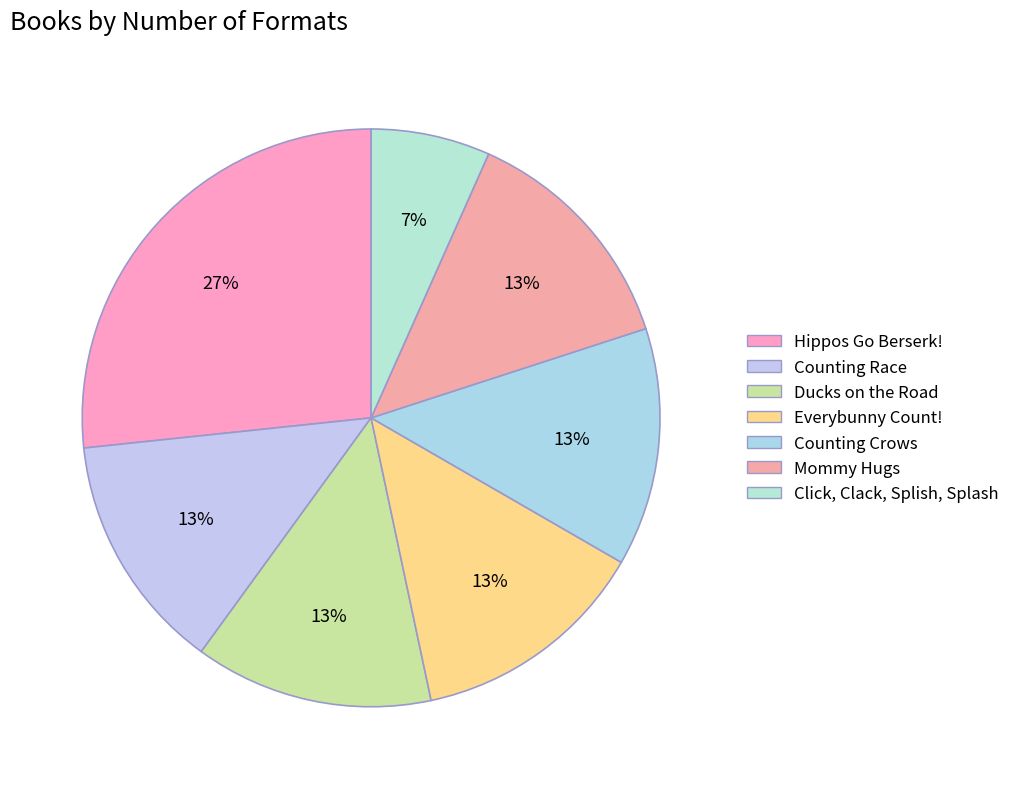

What portion of the pie excludes Counting Crows?

86.7%